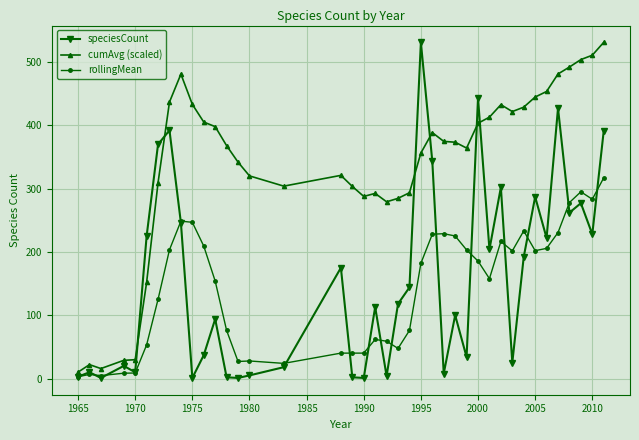

What is the maximum value shown in the chart?

531.0